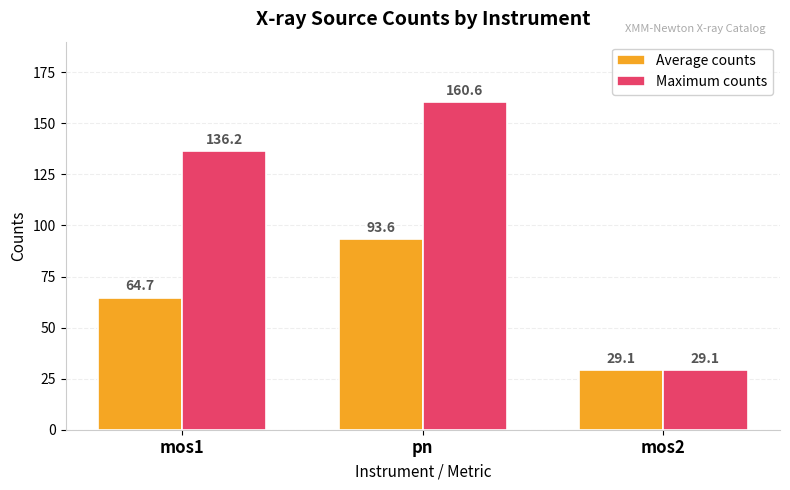

Rank the series by their average value, from highest to lowest.

Maximum counts, Average counts